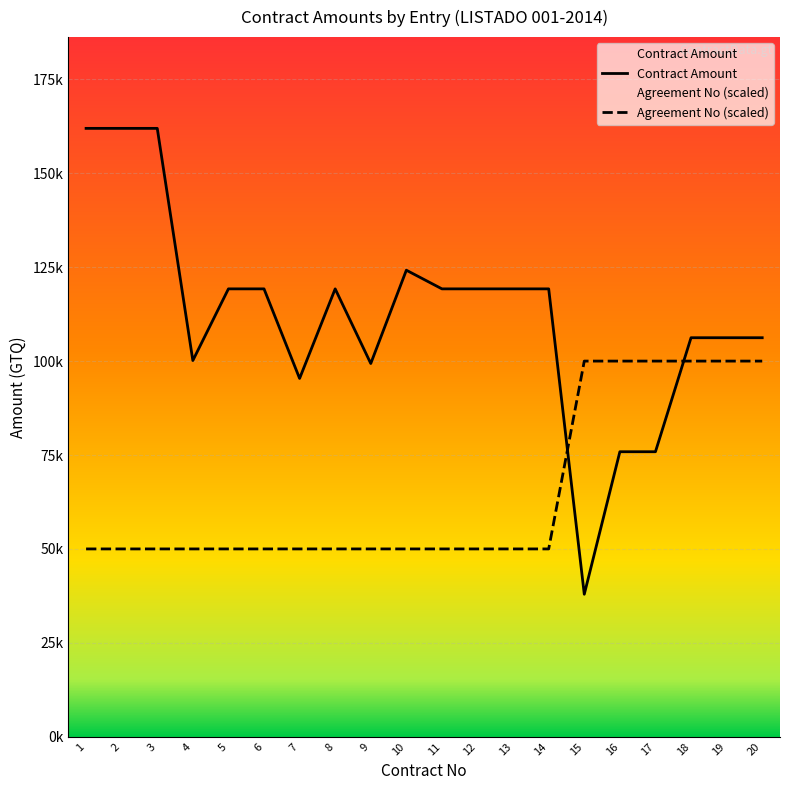

Reading left to right, extract all data points from this chart.

Contract Amount: 1=161948.4	2=161948.4	3=161948.4	4=100149.7	5=119225.8	6=119225.8	7=95380.6	8=119225.8	9=99354.8	10=124193.6	11=119225.8	12=119225.8	13=119225.8	14=119225.8	15=37935.5	16=75871.0	17=75871.0	18=106219.4	19=106219.4	20=106219.4
Agreement No: 1=50000.0	2=50000.0	3=50000.0	4=50000.0	5=50000.0	6=50000.0	7=50000.0	8=50000.0	9=50000.0	10=50000.0	11=50000.0	12=50000.0	13=50000.0	14=50000.0	15=100000.0	16=100000.0	17=100000.0	18=100000.0	19=100000.0	20=100000.0